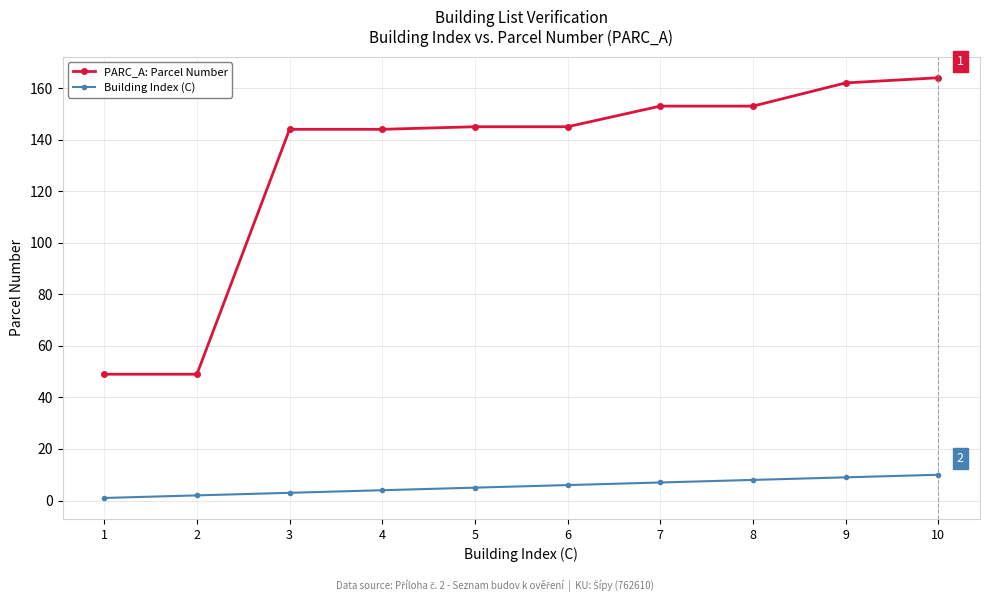

True or false: Building Index (C) and PARC_A: Parcel Number cross at least once.

False